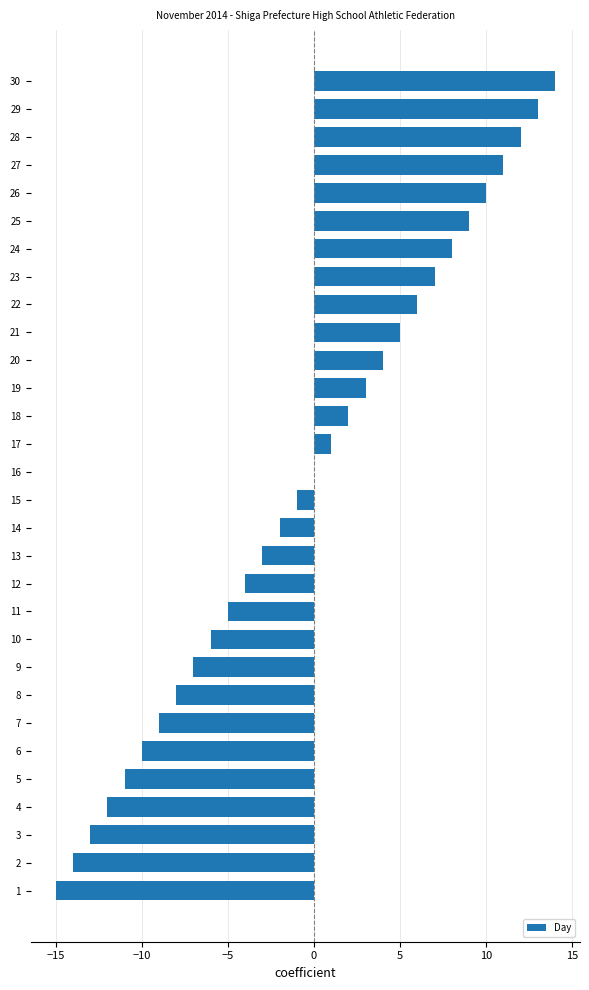

The value at 25 is 9. True or false?

True